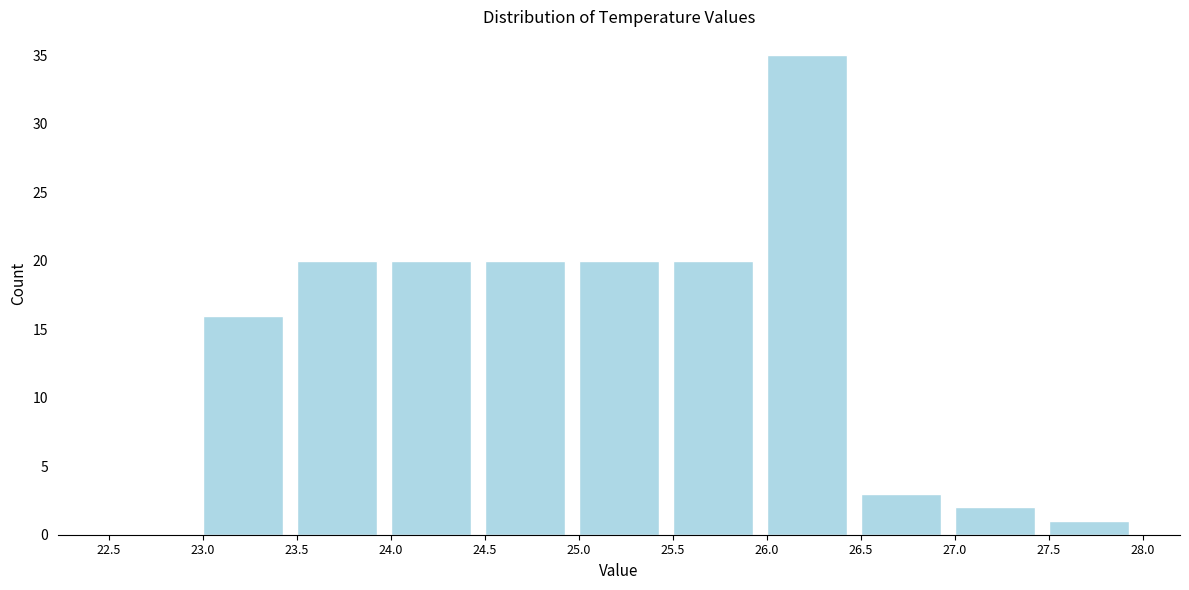

Over which range of the x-axis is the bar tallest?

26.0 to 26.5